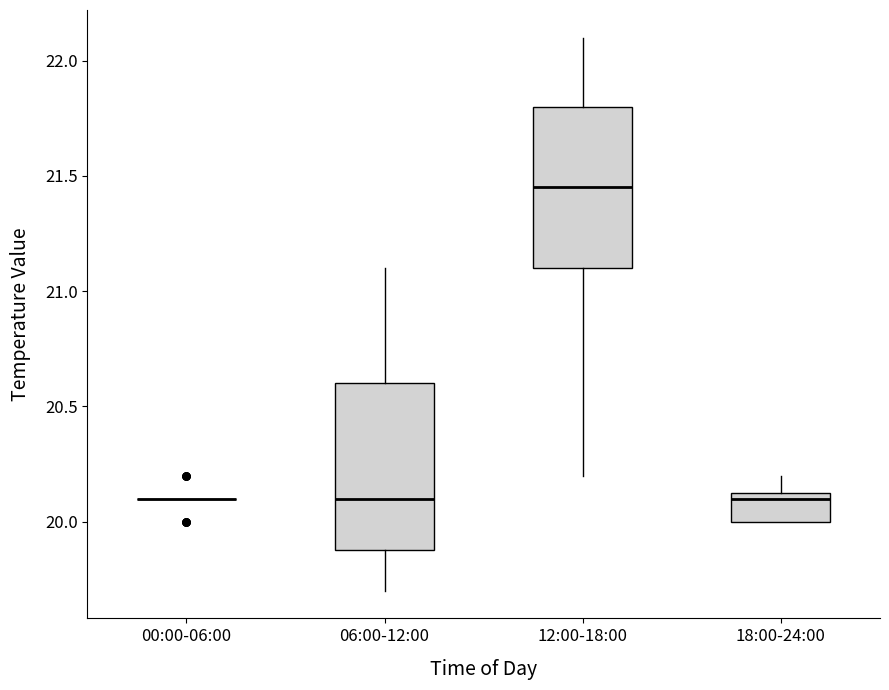

Reading left to right, transcribe this box plot: for each box, give where its median line is, the range the box spans, and where its two whiskers end, as read against the y-axis. The values are not printed on the chart, so give them approximately, as read against the axis.

00:00-06:00: box collapsed to a line at 20.10, whiskers 20.10 to 20.10
06:00-12:00: median 20.10, box 19.90 to 20.60, whiskers 19.70 to 21.10
12:00-18:00: median 21.45, box 21.10 to 21.80, whiskers 20.20 to 22.10
18:00-24:00: median 20.10, box 20.00 to 20.15, whiskers 20.00 to 20.20